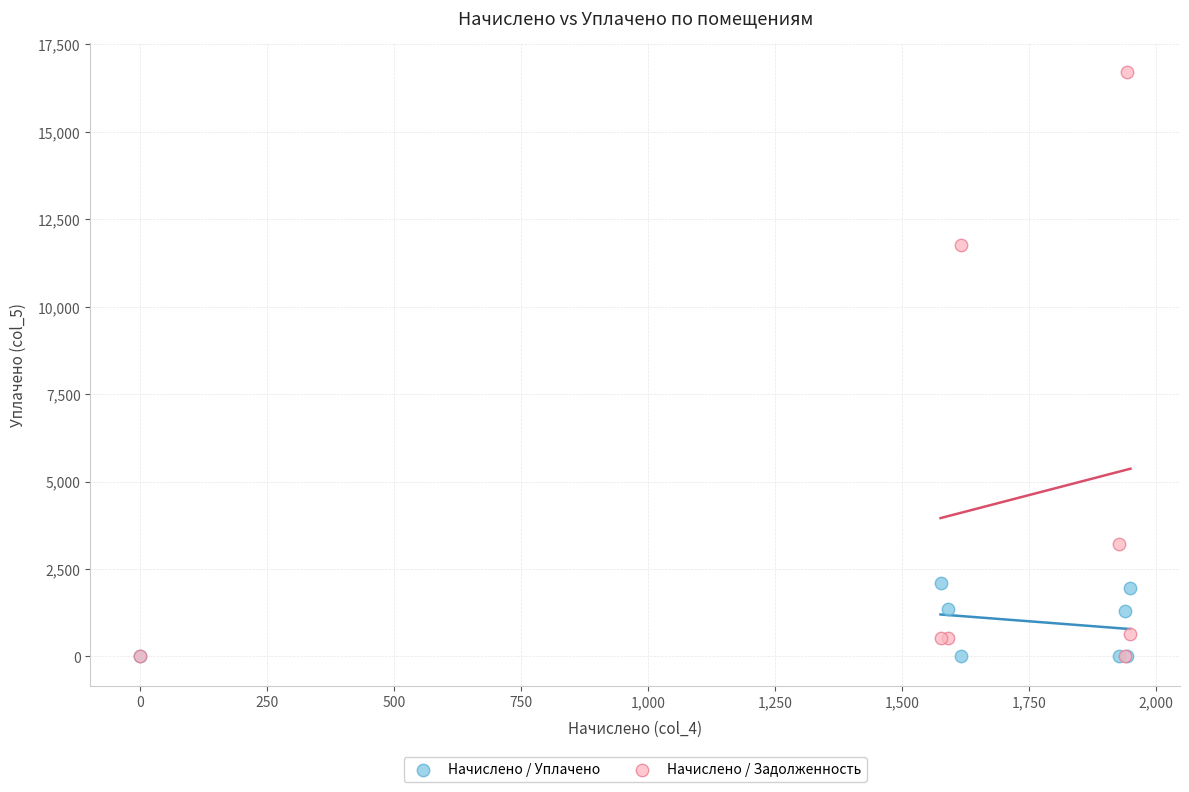

In the Начислено / Задолженность series, what Y value is closest to 8356?

11764.4